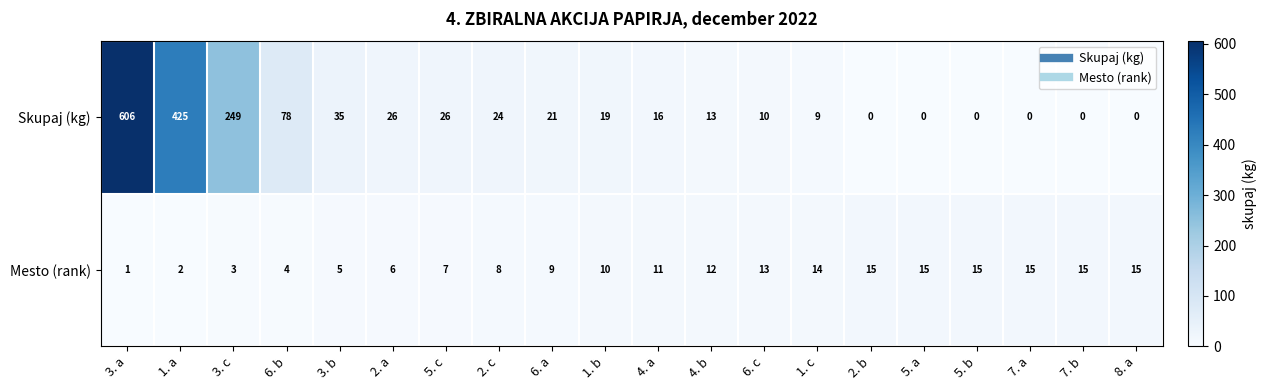

What is the greatest value displayed?

606